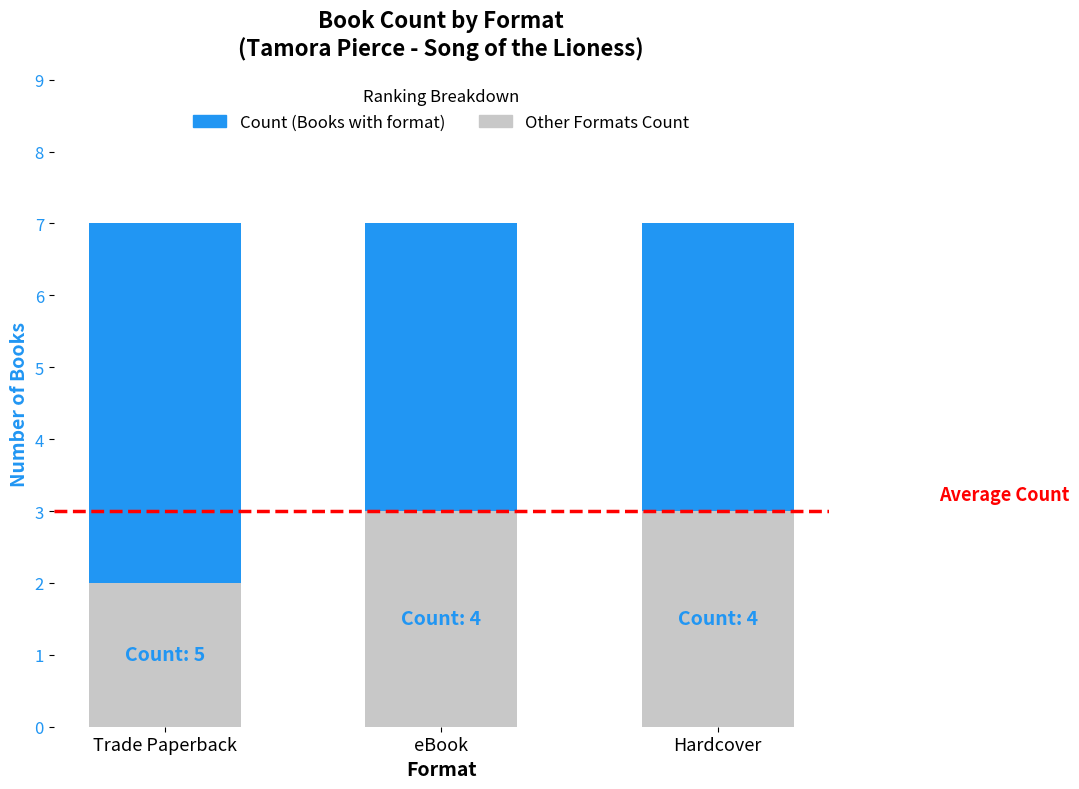

How many bars are there in total?

3